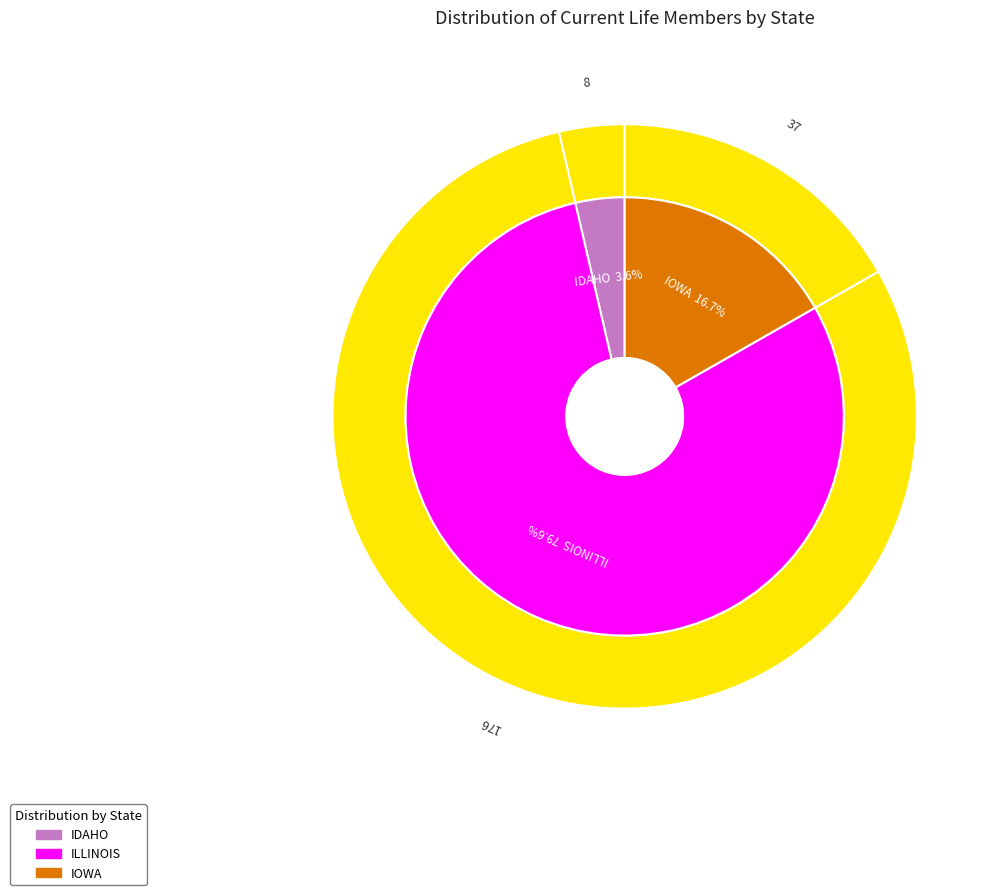

Count the number of slices in the pie.

3